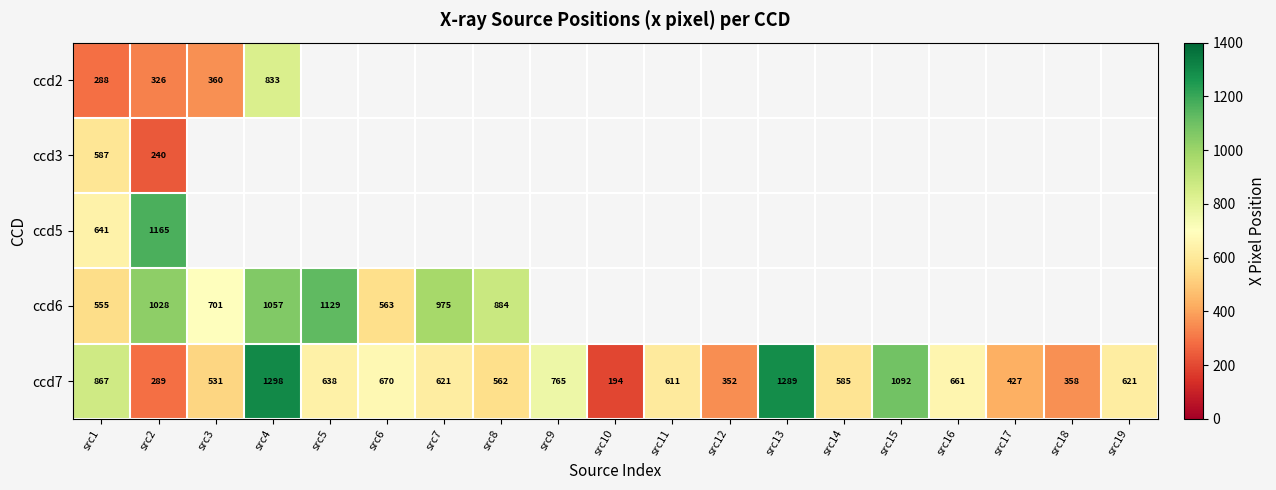

What is the difference between the ccd7 values at src10 and src16?

467.0